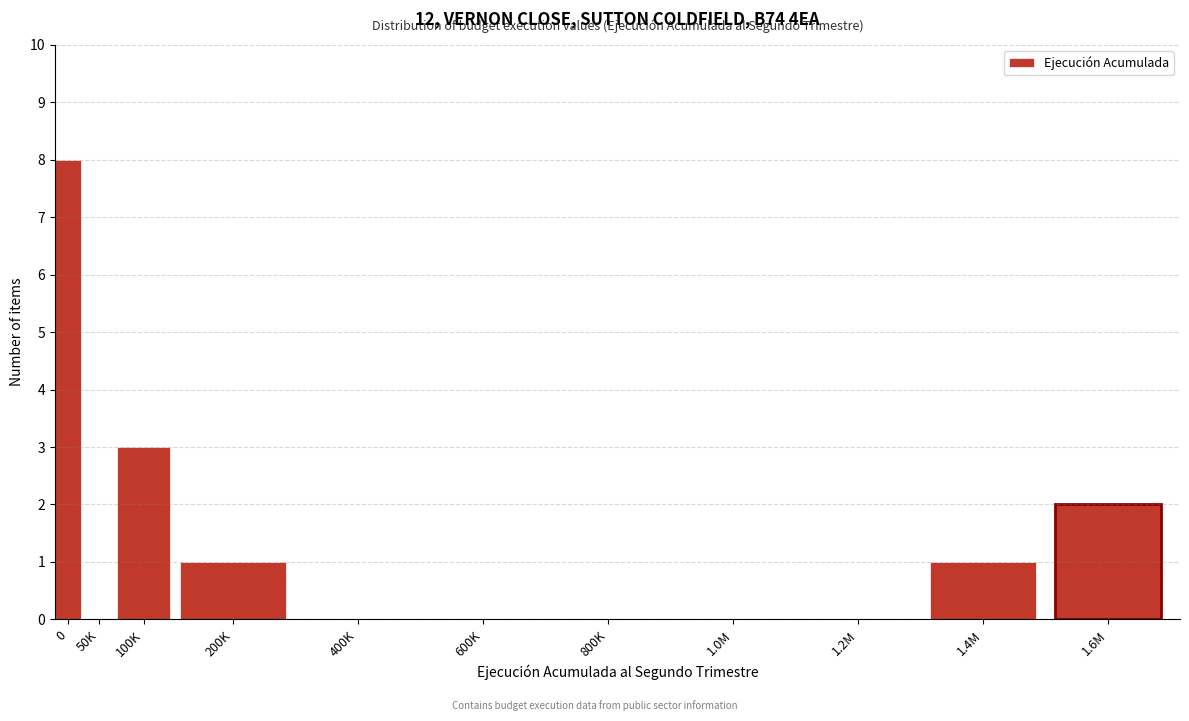

Reading left to right, transcribe all the data shown in this chart.

0=8	50K=0	100K=3	200K=1	400K=0	600K=0	800K=0	1.0M=0	1.2M=0	1.4M=1	1.6M=2